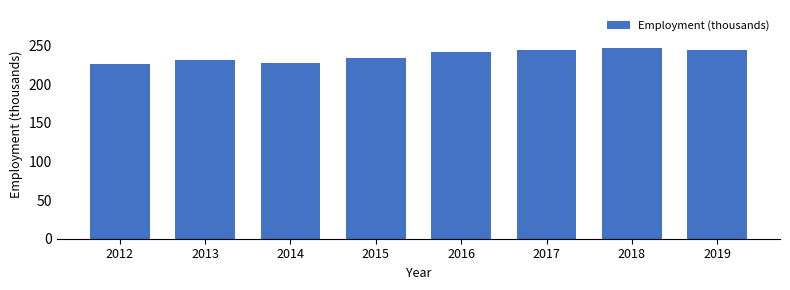

The value at 2019 is 333. True or false?

False